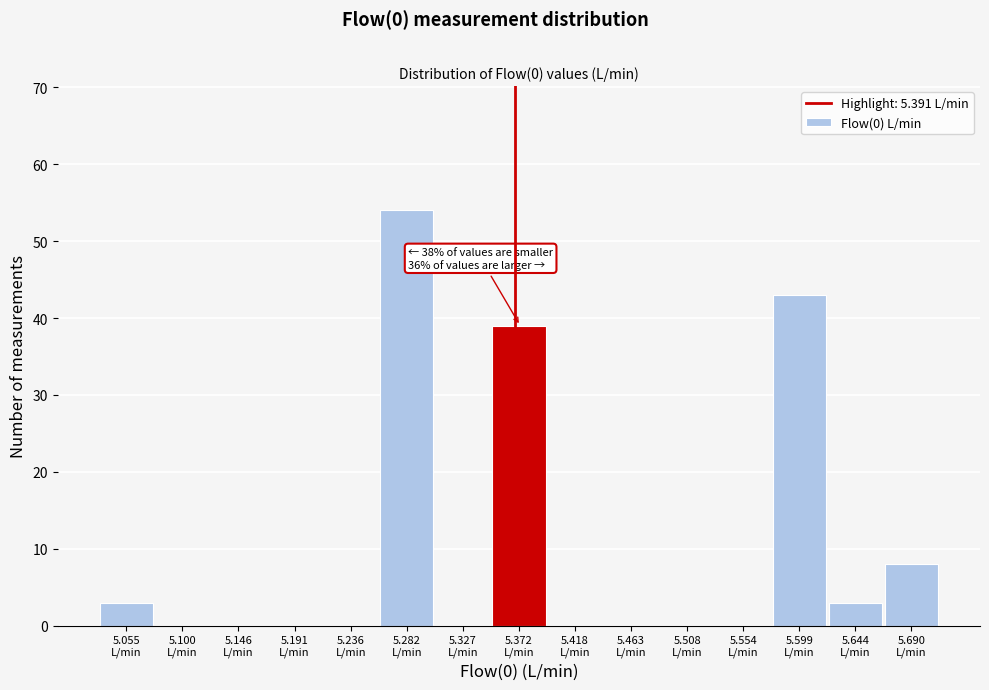

What is the greatest value displayed?

54